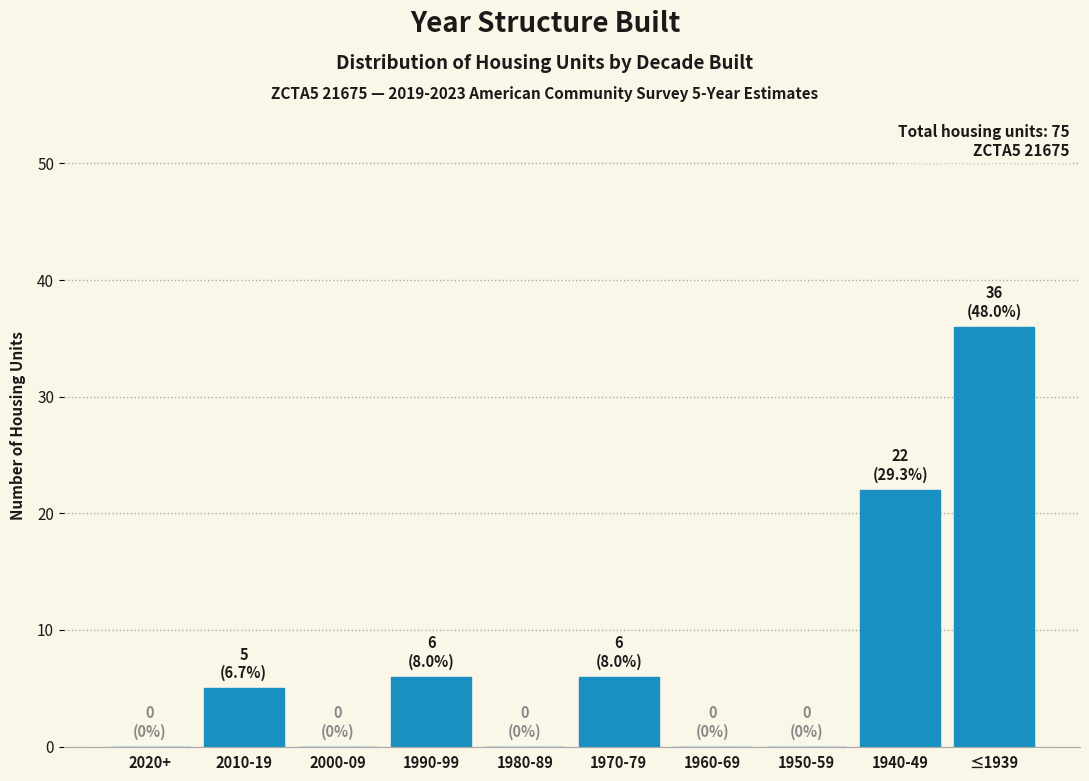

Reading left to right, extract all data points from this chart.

2020+=0	2010-19=5	2000-09=0	1990-99=6	1980-89=0	1970-79=6	1960-69=0	1950-59=0	1940-49=22	≤1939=36